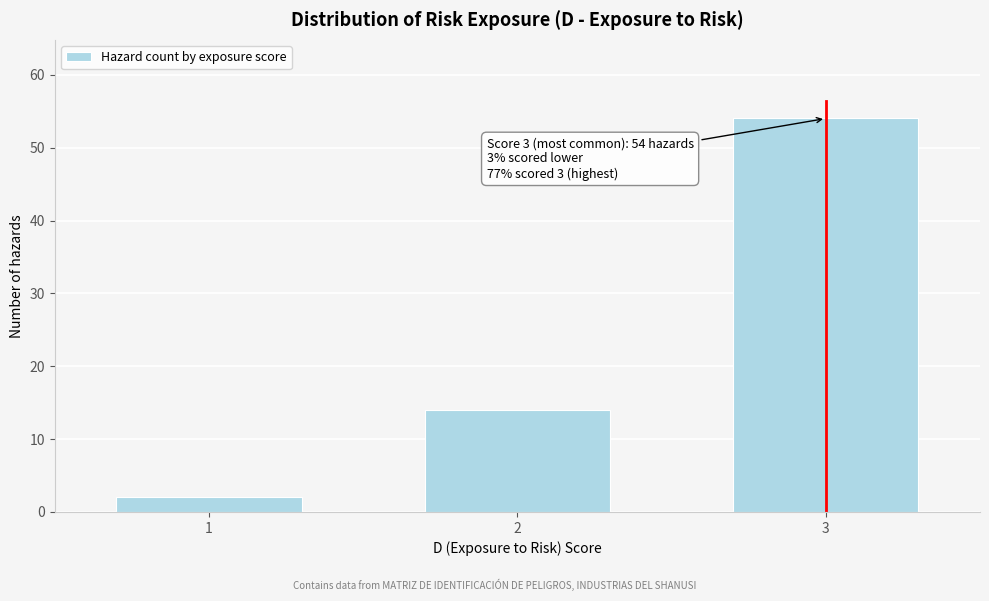

Reading left to right, extract all data points from this chart.

2	14	54